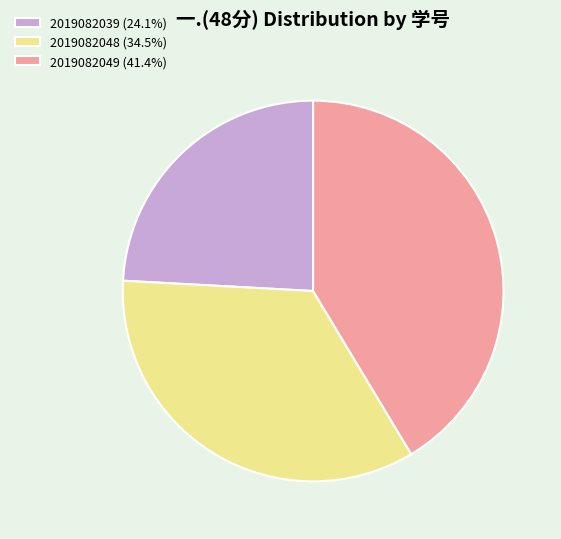

True or false: 2019082049 accounts for 41% of the total.

True